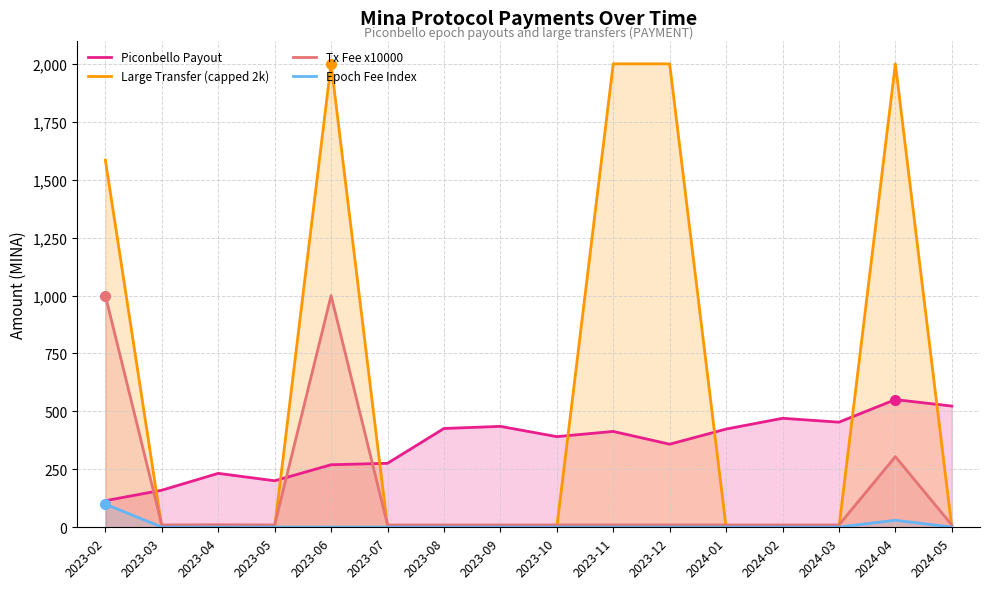

Which category has the highest value in the Piconbello Payout (Amount) series?

2024-04